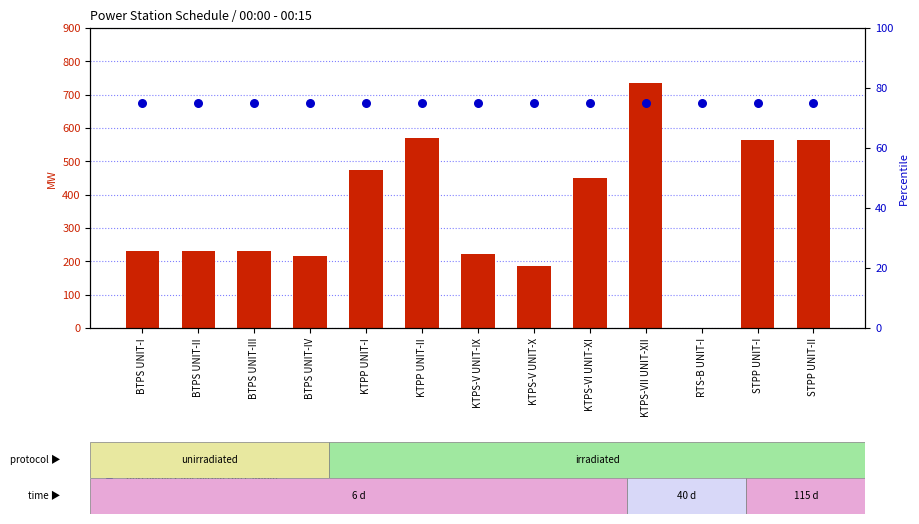

At how many categories does at least one series exceed 587?

1